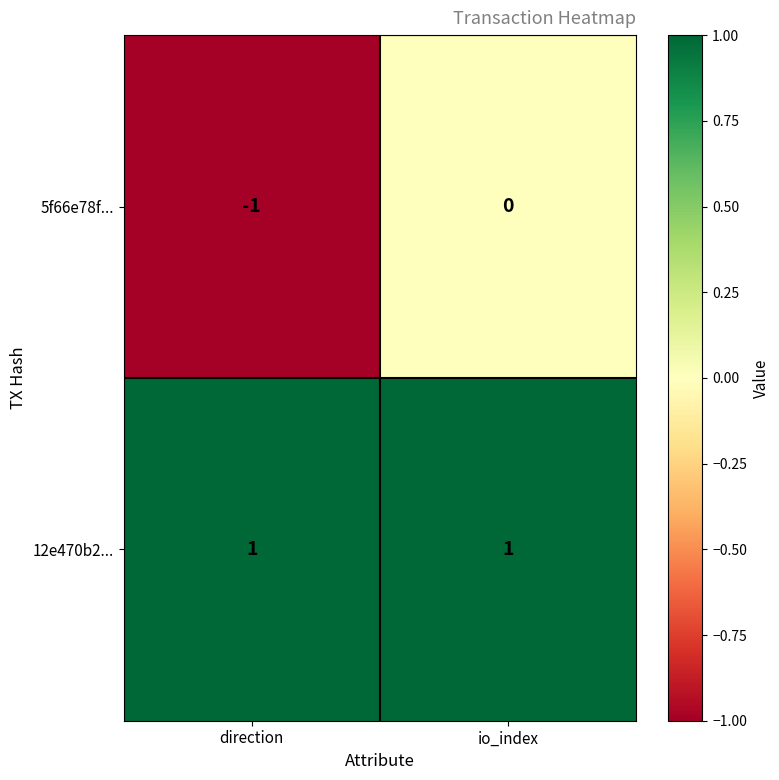

At which category does the chart reach its minimum across all series?

direction